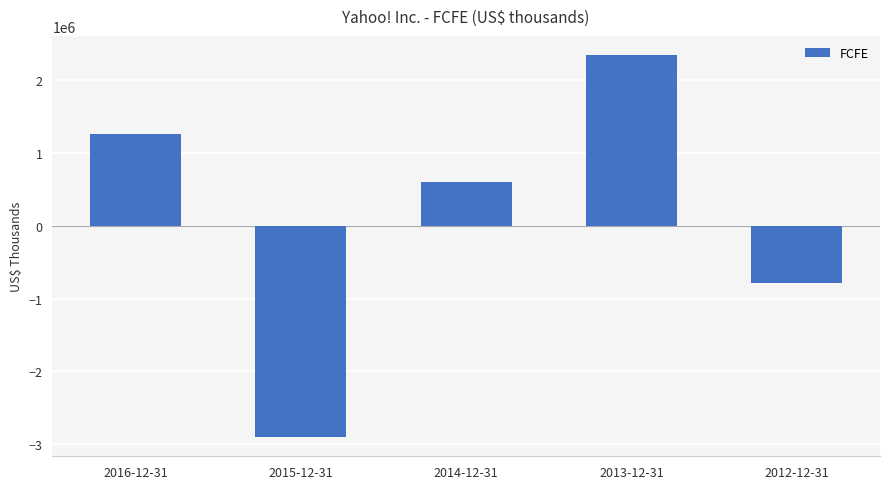

What is the sum of all values?

521121